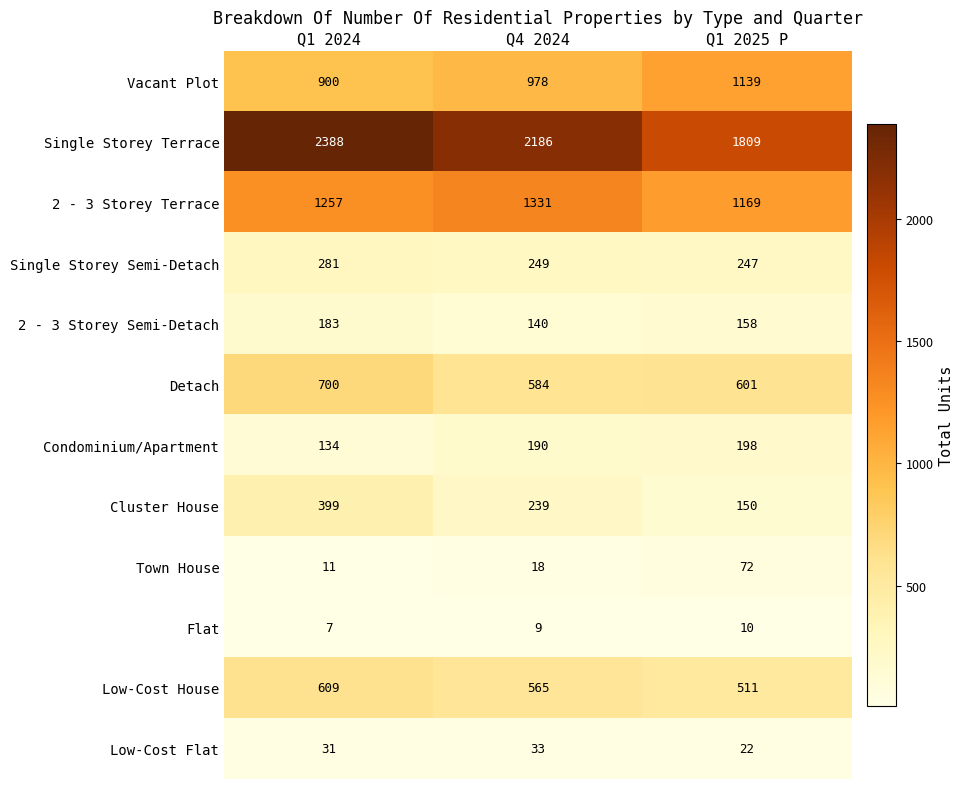

Which series has the widest spread of values?

Single Storey Terrace